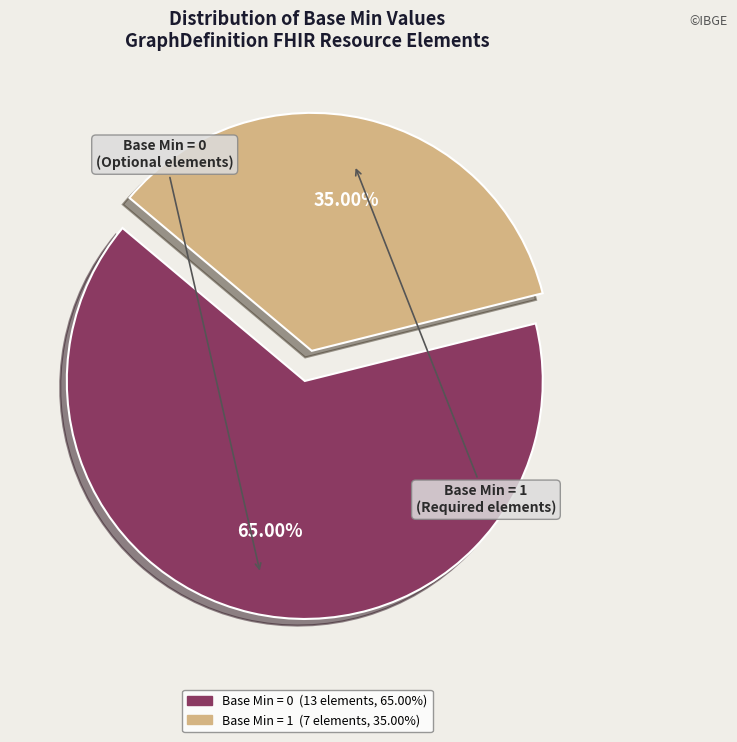

Is there a majority slice in this chart?

Yes